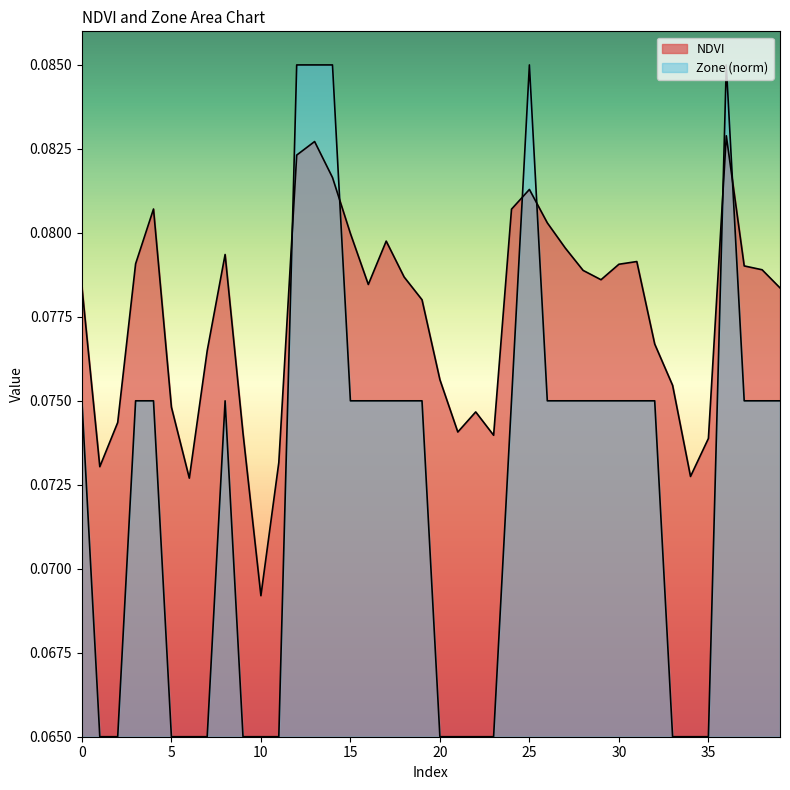

True or false: NDVI has a value of 0.1 at 34.

True